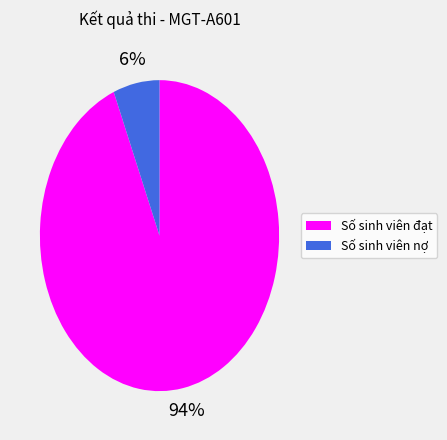

Which category has the biggest portion of the pie?

Số sinh viên đạt